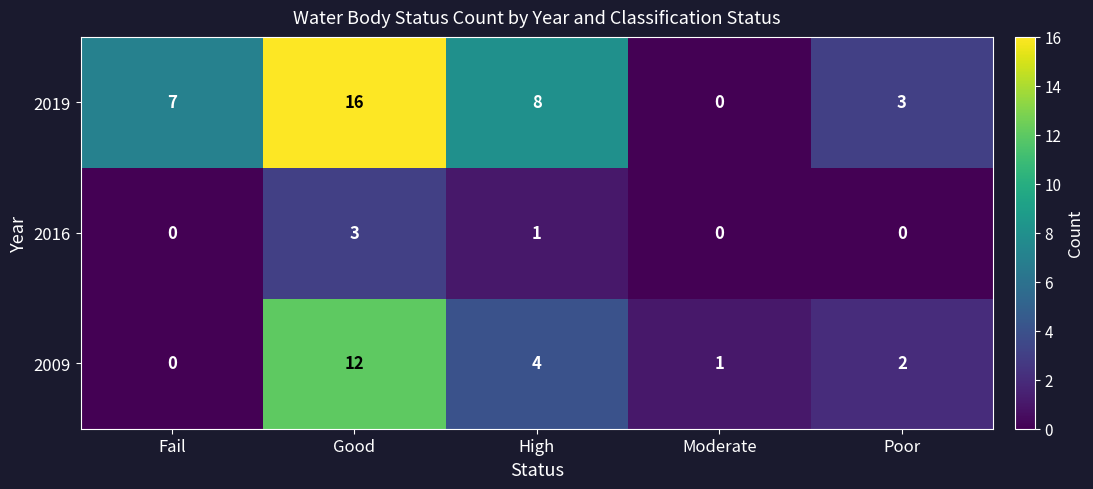

What is the sum of all 2016 values?

4